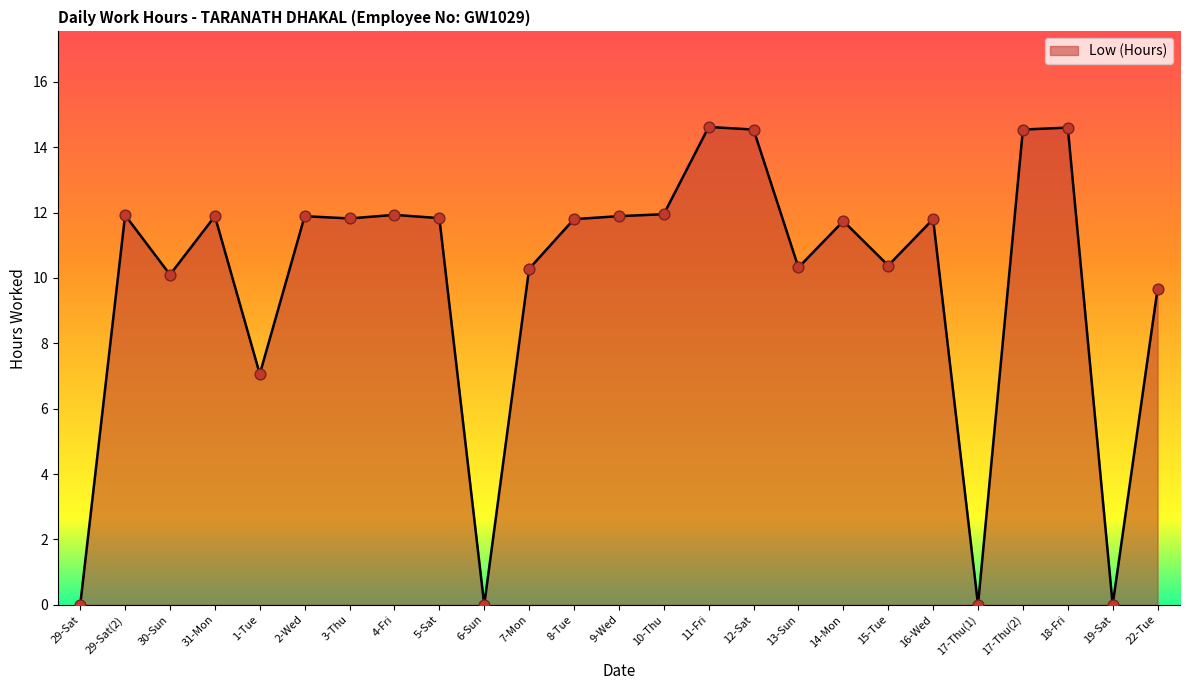

Approximately how many times larger is the value at 13-Sun compared to 7-Mon?

1.0